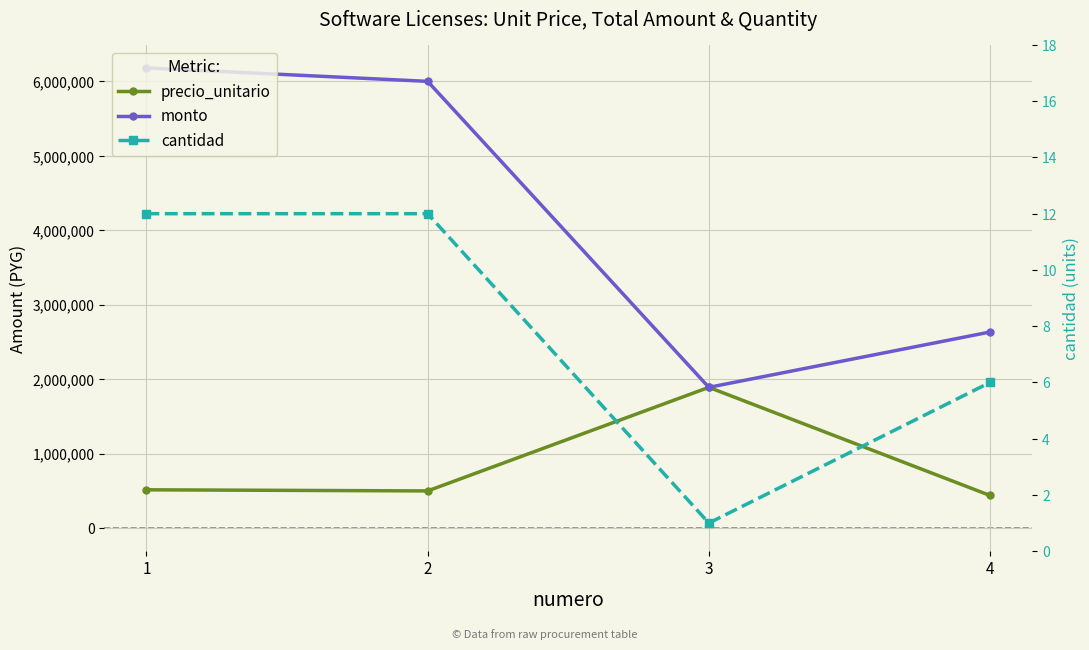

What are all the series names shown in the legend?

precio_unitario, monto, cantidad